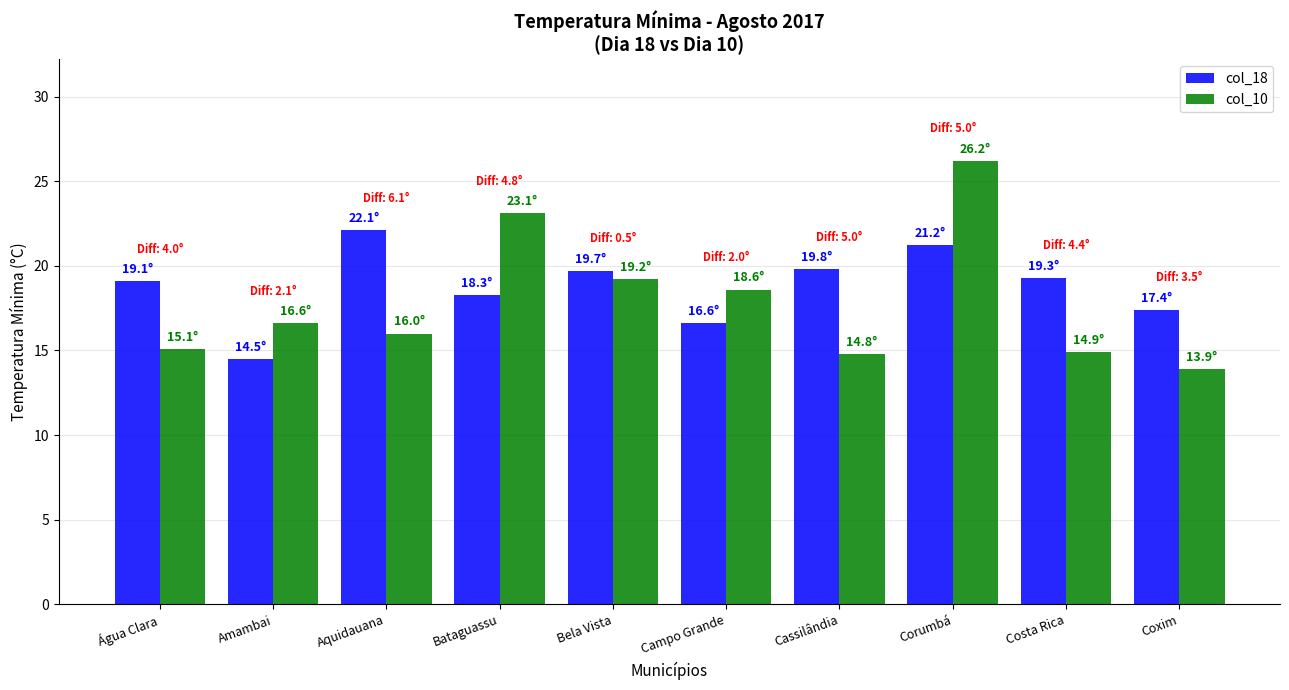

At which label does col_10 first exceed 16?

Amambai